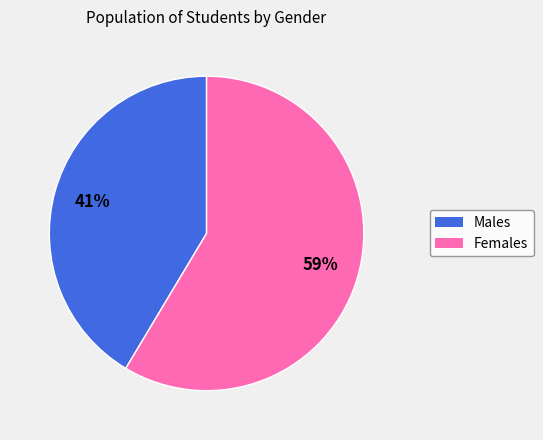

Is there any slice that represents more than half of the pie?

Yes